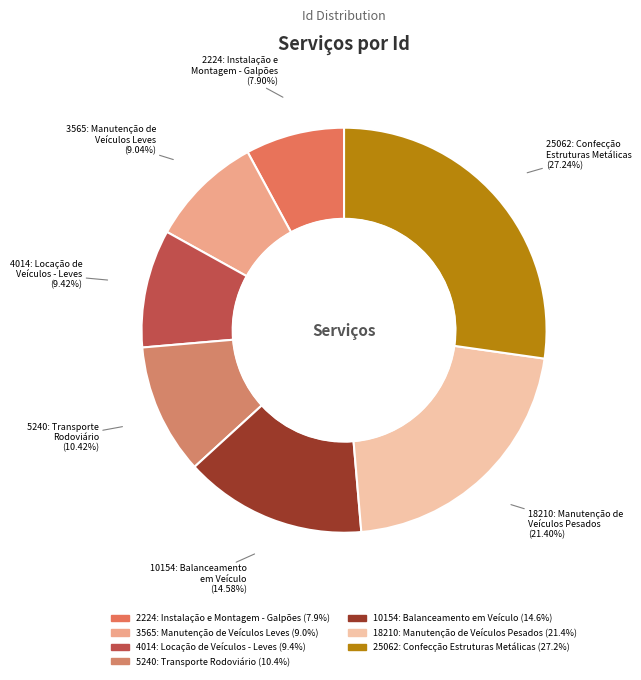

Is there a majority slice in this chart?

No